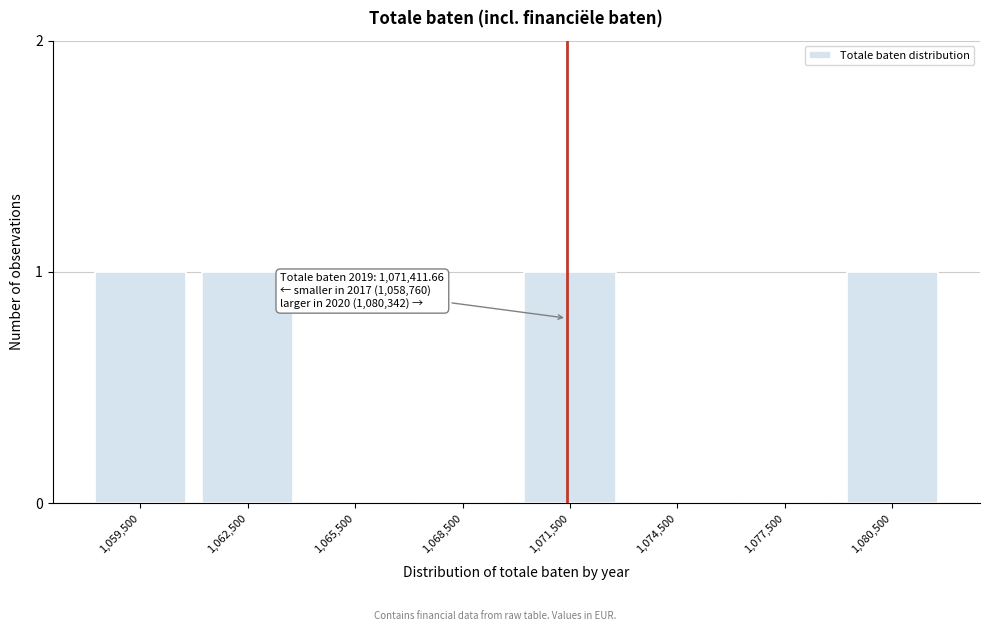

Reading left to right, list all the values displayed in this chart.

1,059,500=1	1,062,500=1	1,065,500=0	1,068,500=0	1,071,500=1	1,074,500=0	1,077,500=0	1,080,500=1